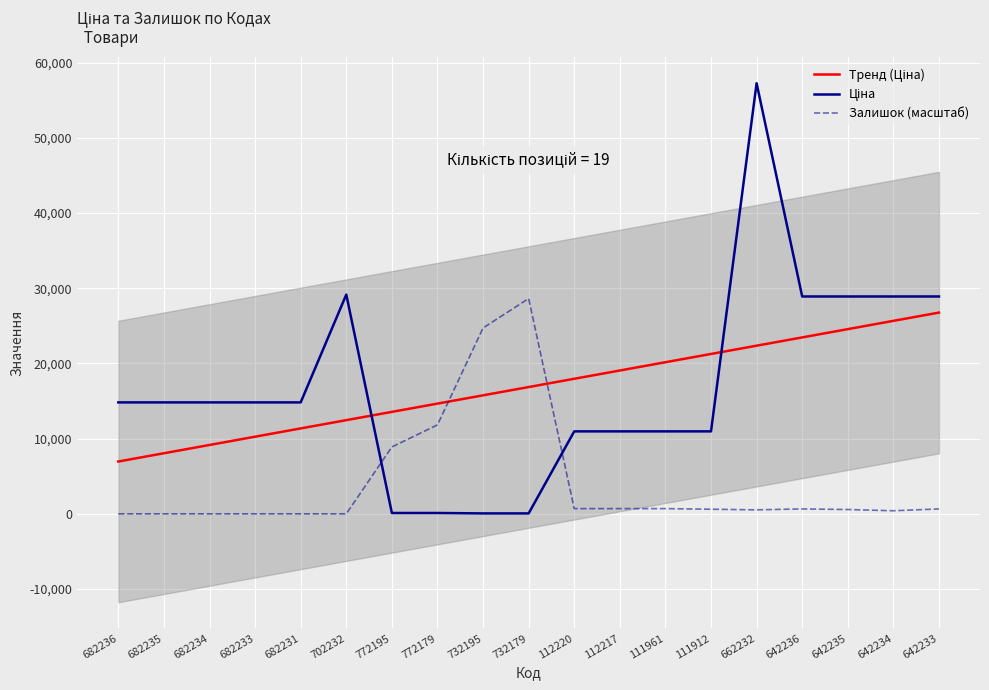

The value of Залишок (масштаб) at 682236 is -15403.0. True or false?

False